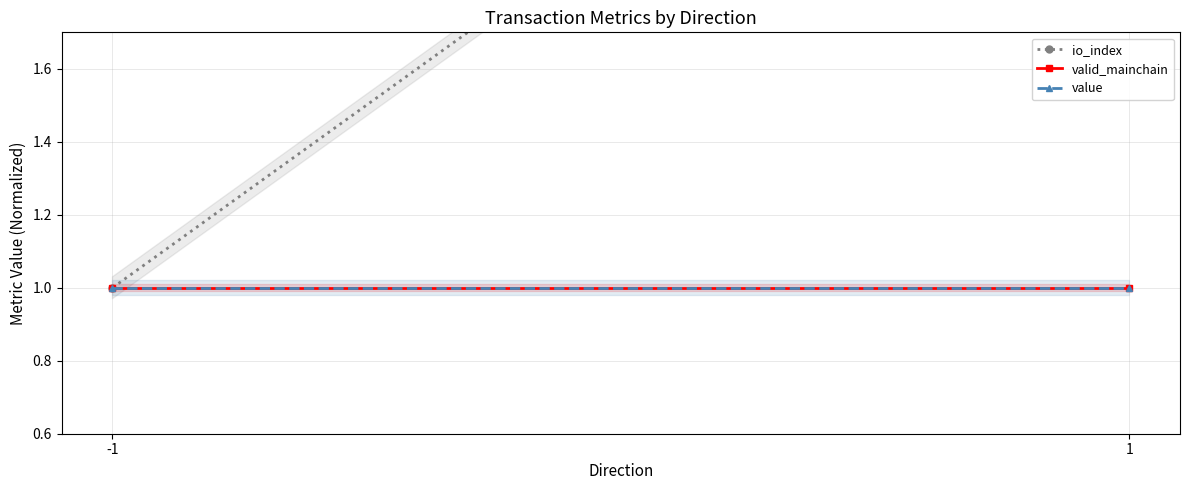

Which series has the largest total across all categories?

io_index